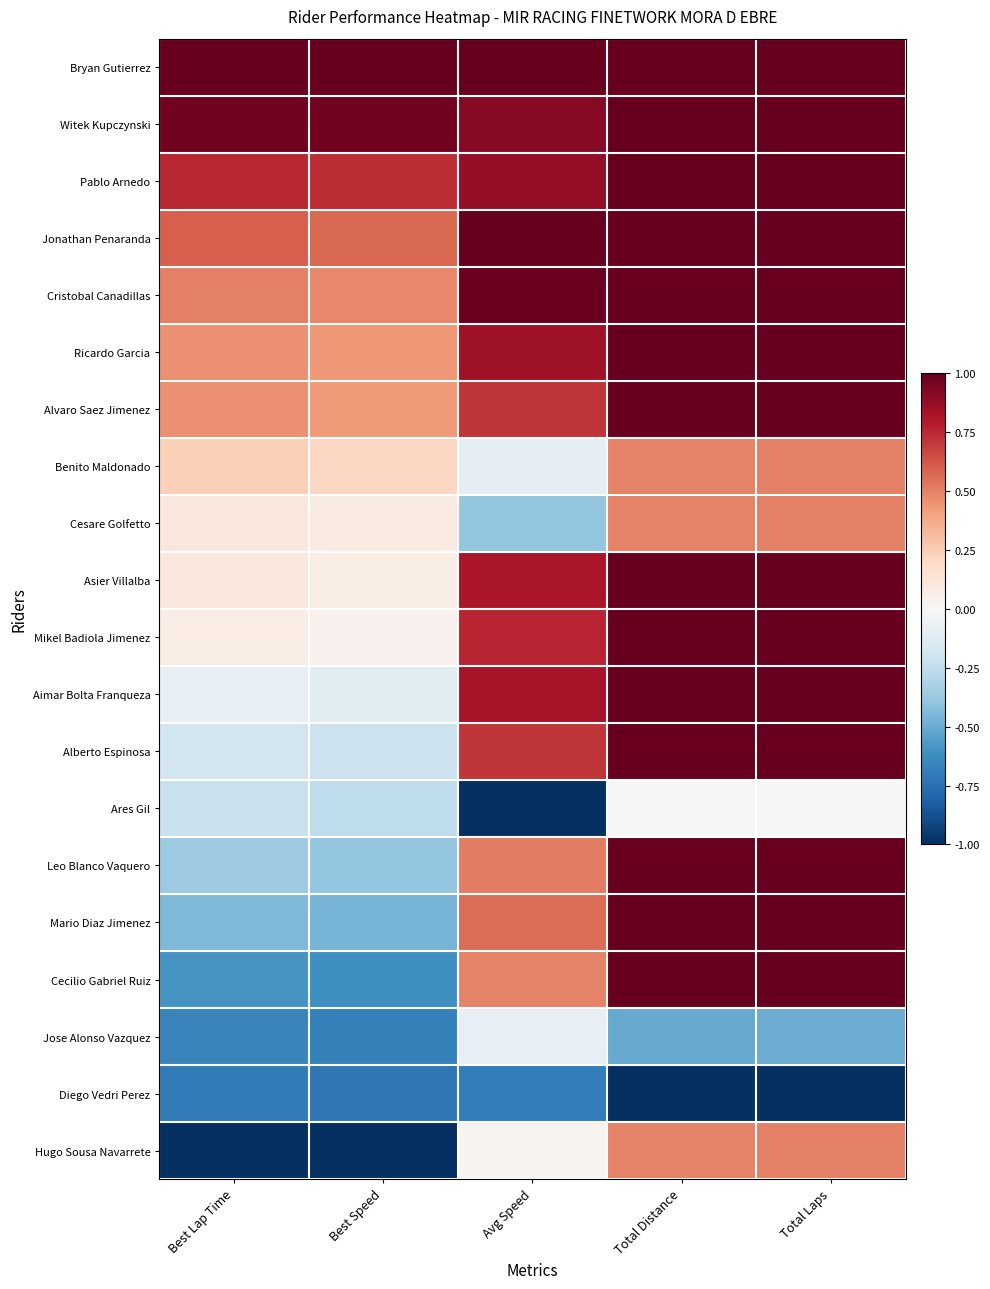

What is the smallest value displayed?

-1.0